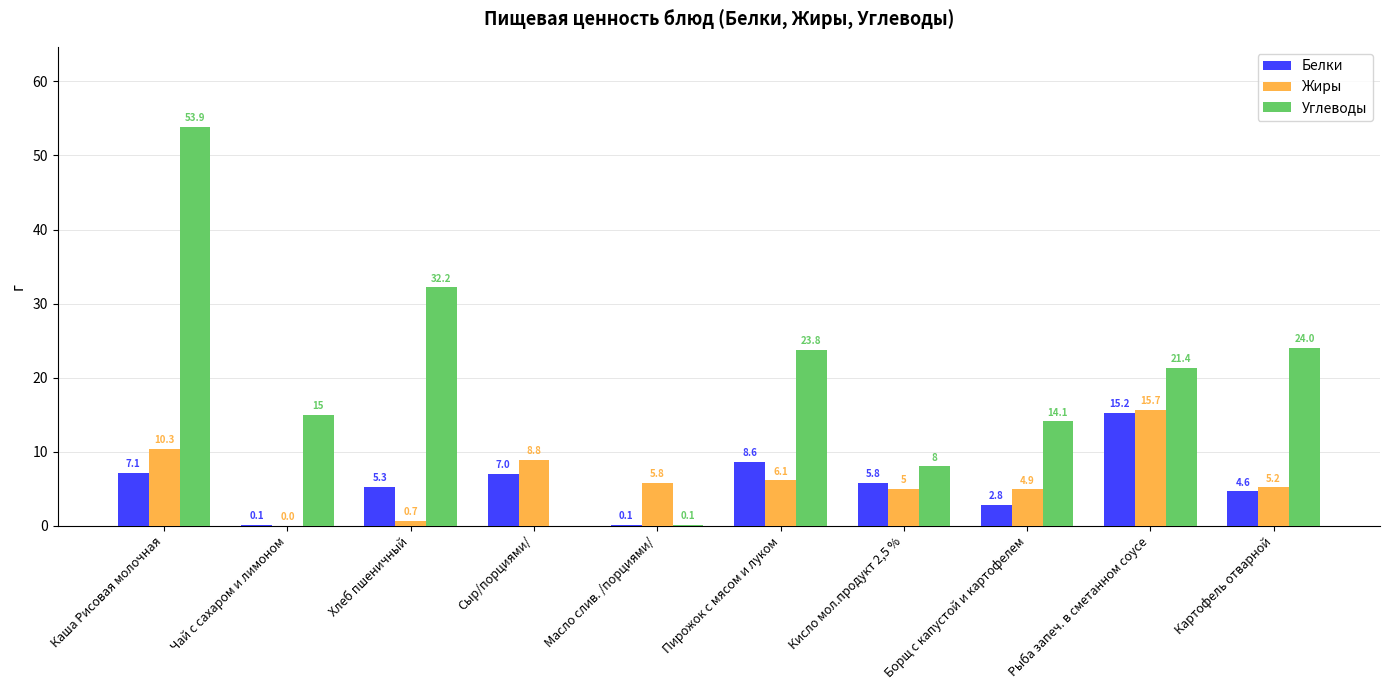

The value of Белки at Рыба запеч. в сметанном соусе is 7.3. True or false?

False